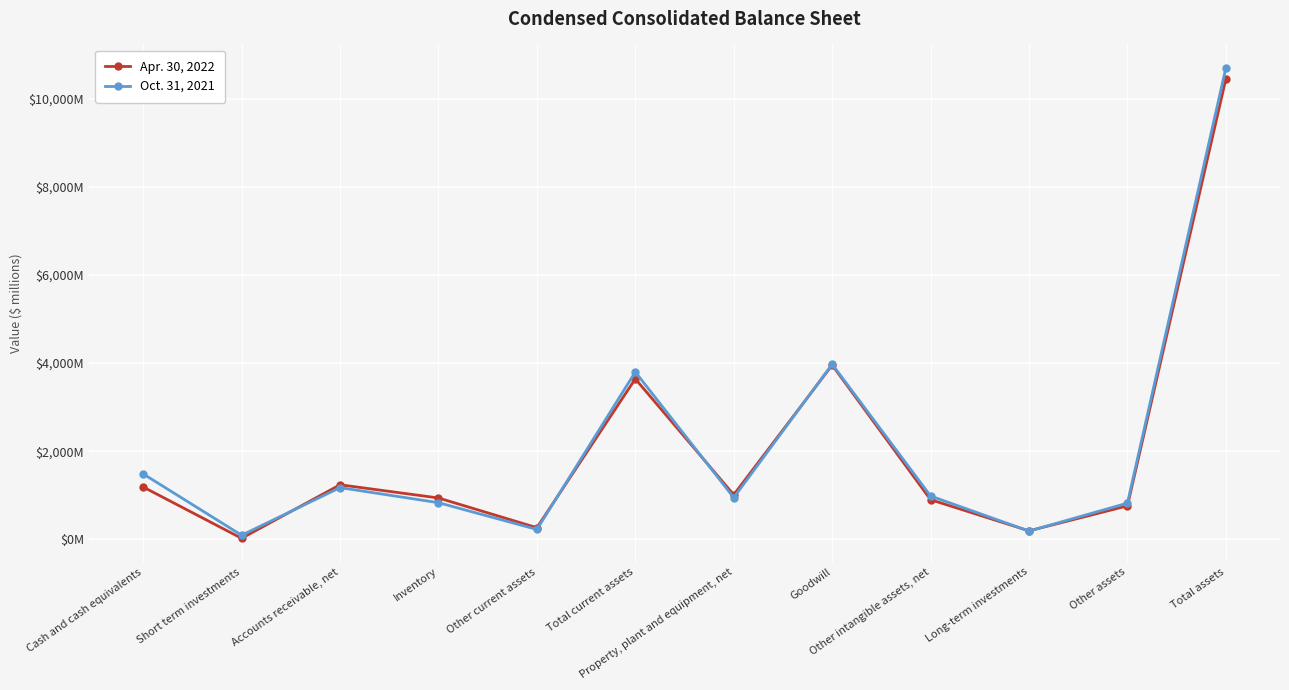

Rank the categories by Oct. 31, 2021 value from highest to lowest.

Total assets, Goodwill, Total current assets, Cash and cash equivalents, Accounts receivable, net, Other intangible assets, net, Property, plant and equipment, net, Inventory, Other assets, Other current assets, Long-term investments, Short term investments